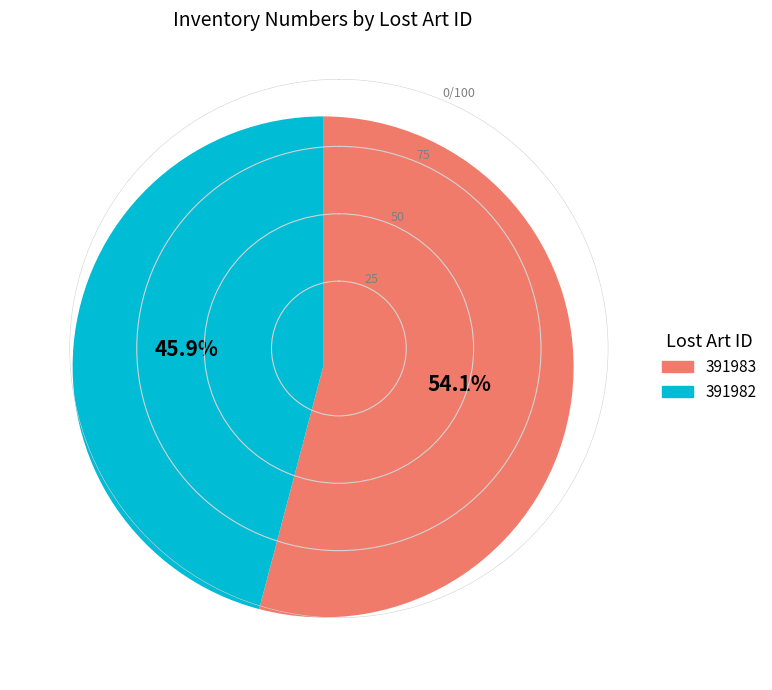

The 391983 slice represents 54% of the pie. True or false?

True